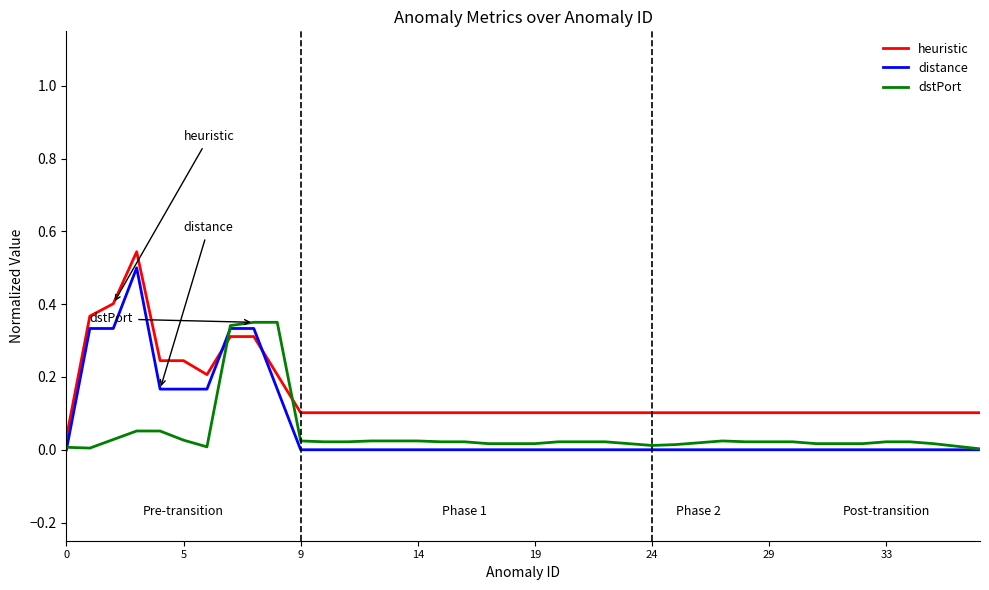

Which series ends up on top after the final intersection of heuristic and distance?

heuristic